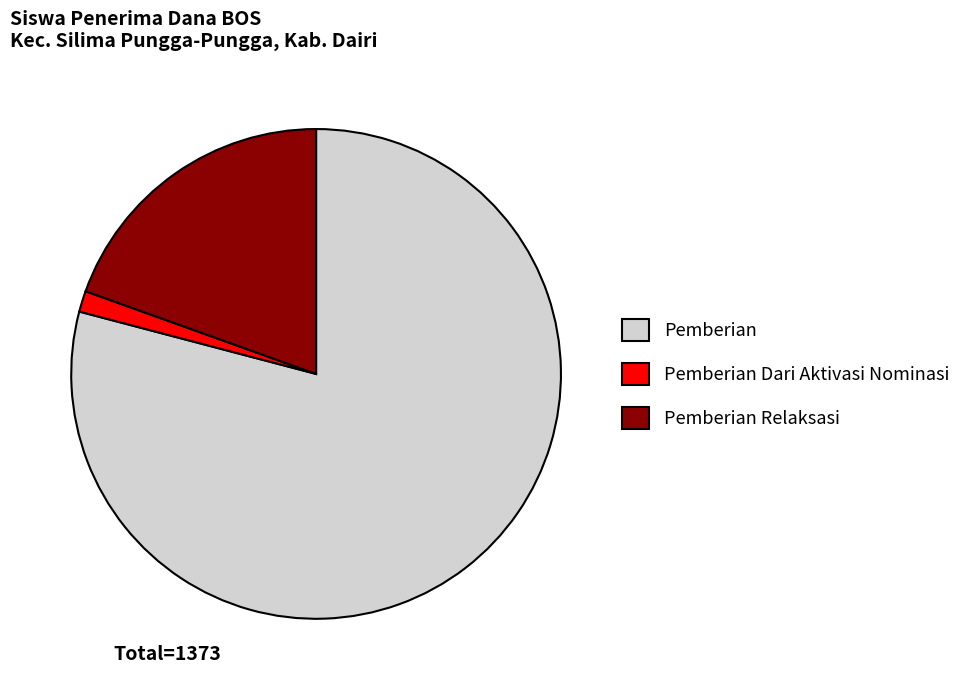

What is the ratio of the value at Pemberian Relaksasi to the value at Pemberian Dari Aktivasi Nominasi?

14.1